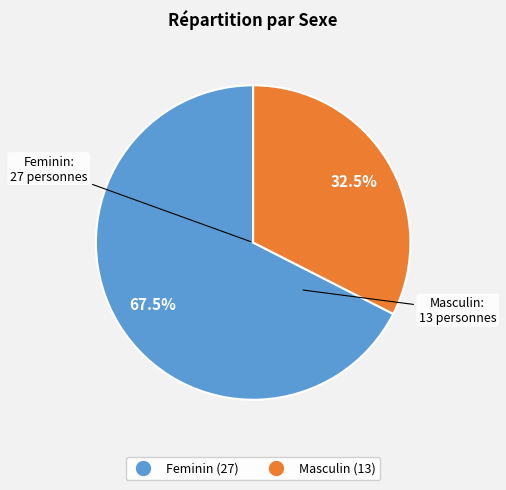

What is the total percentage of Feminin and Masculin?

100.0%